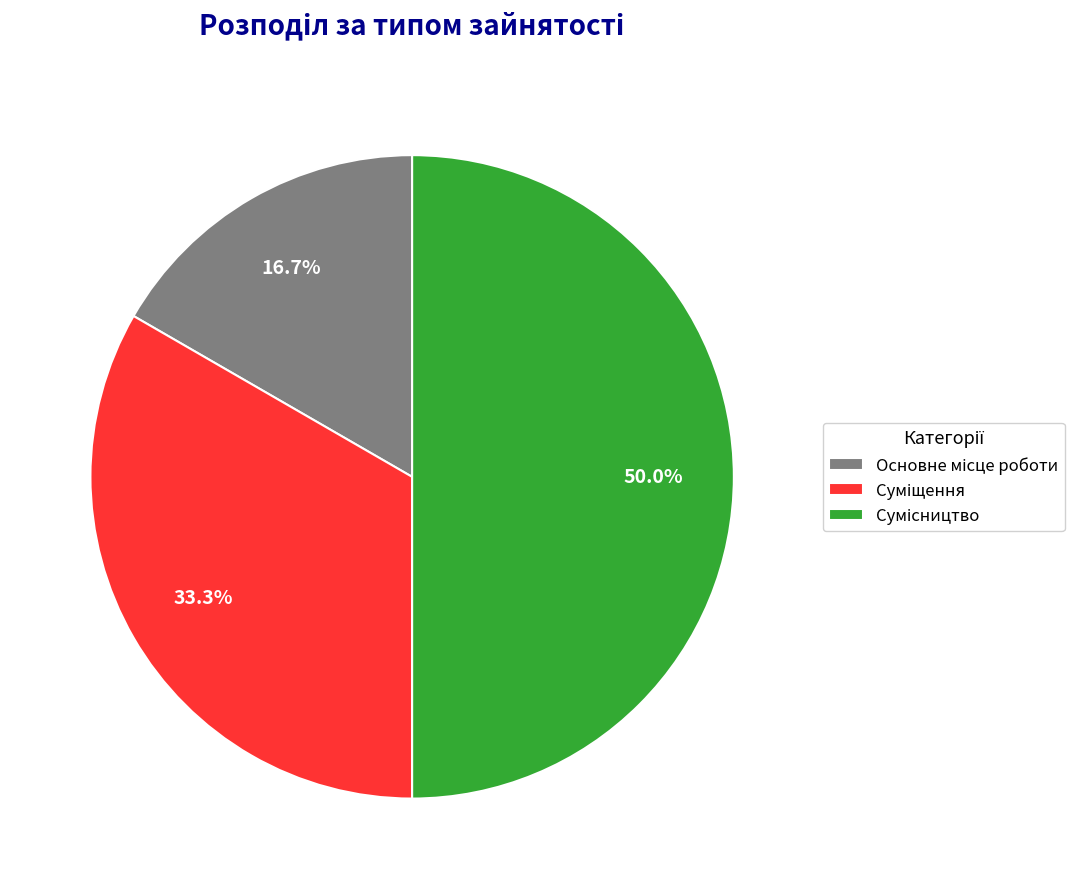

To the nearest percent, what is the average slice percentage?

33%